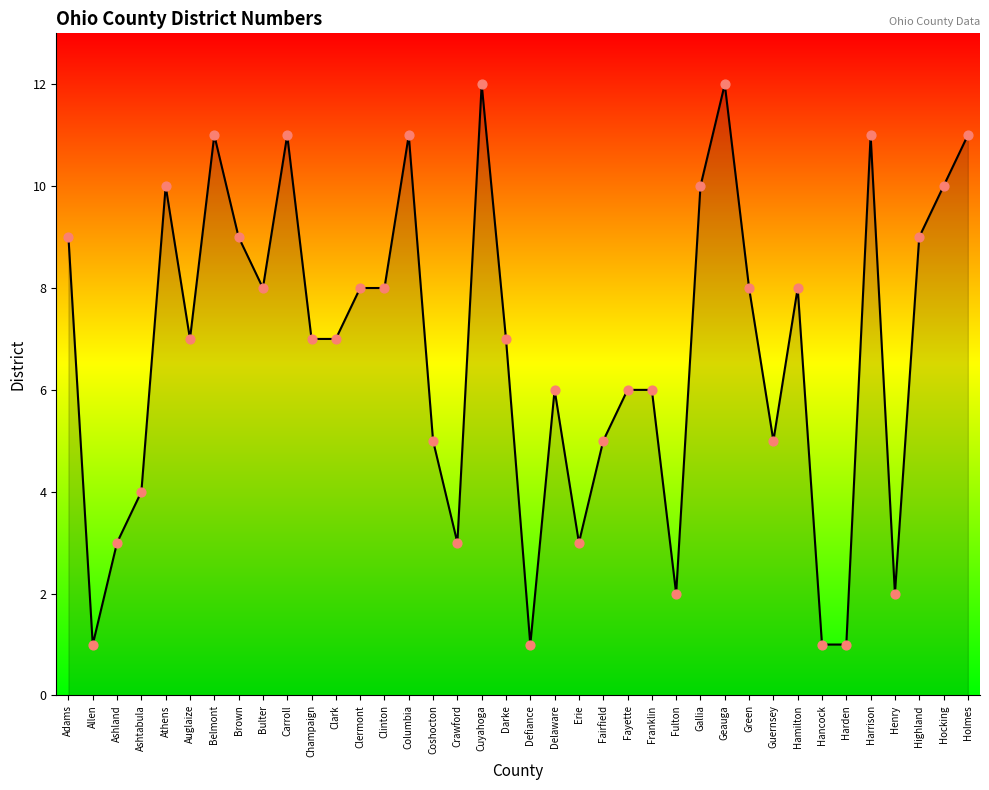

What is the change in value from Columbia to Green?

-3